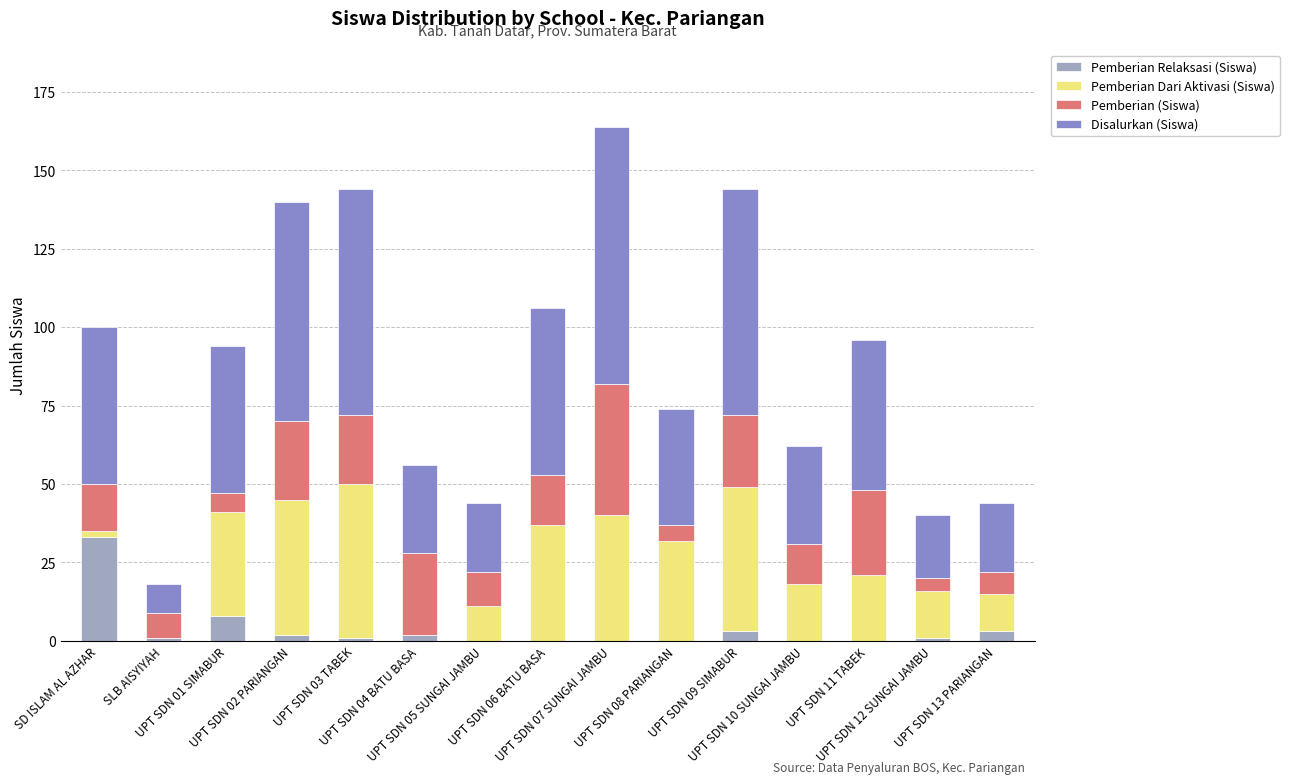

What are all the series names shown in the legend?

Pemberian Relaksasi (Siswa), Pemberian Dari Aktivasi (Siswa), Pemberian (Siswa), Disalurkan (Siswa)